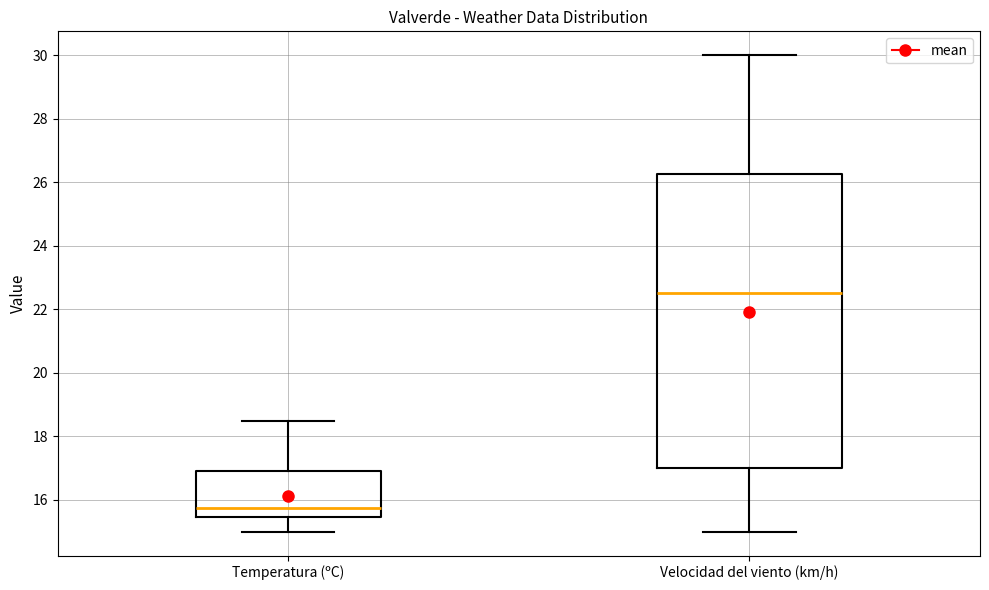

Which box is the tallest, from its lower edge to its upper edge?

Velocidad del viento (km/h)